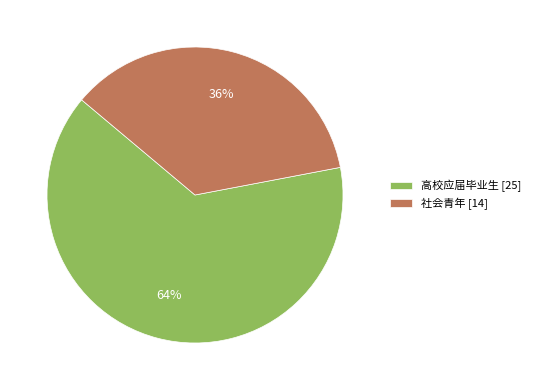

Is the sum of 高校应届毕业生 [25] and 社会青年 [14] greater than half?

Yes